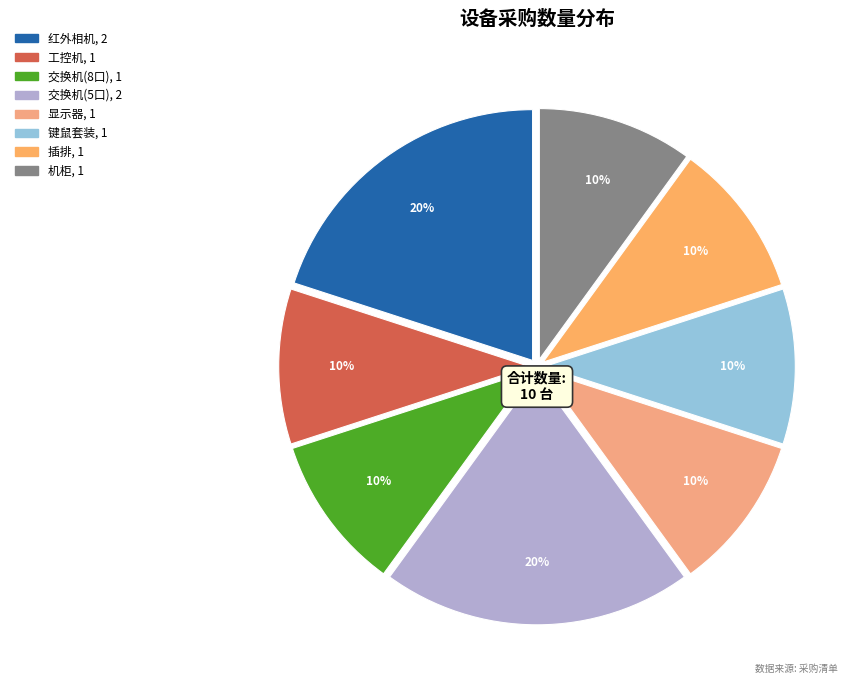

What is the smallest slice in the pie chart?

工控机